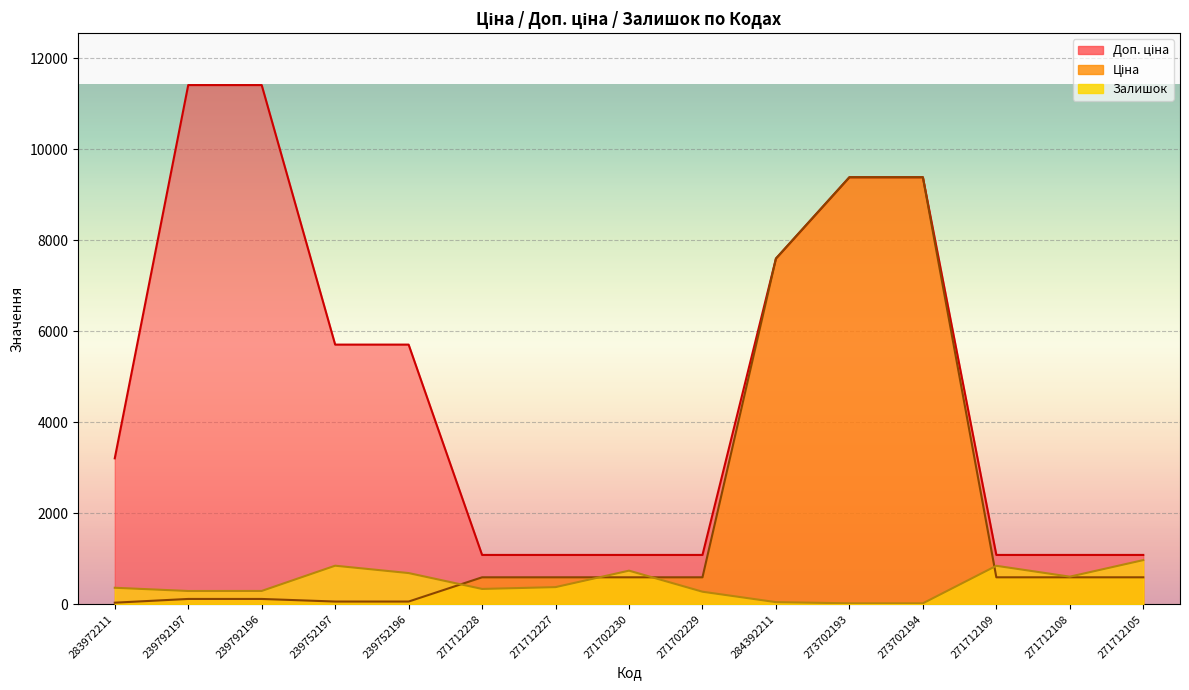

True or false: Залишок and Доп. ціна intersect in this chart.

False